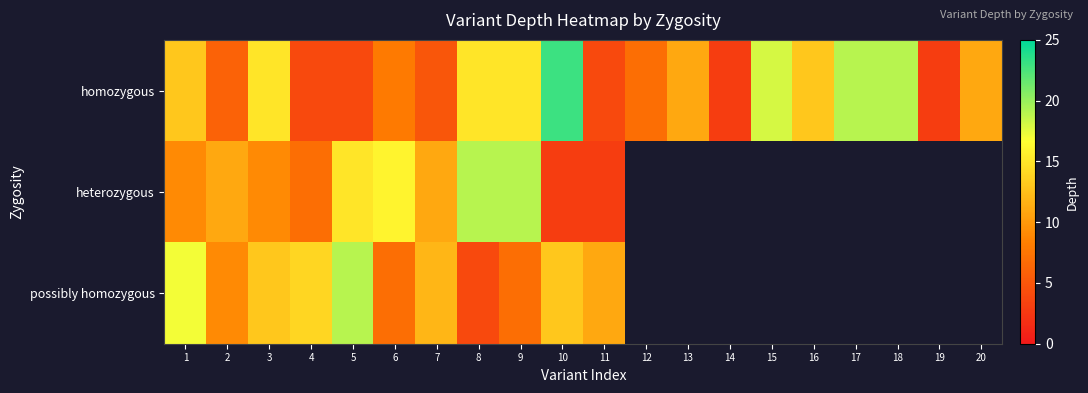

Which series has the largest range (max minus min)?

homozygous